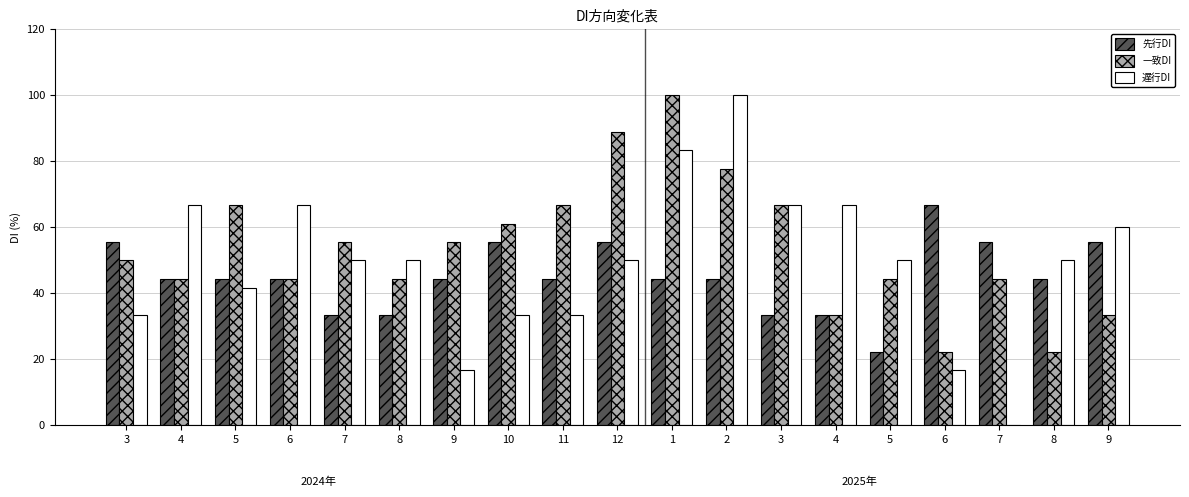

What is the sum of all 遅行DI values?

935.1